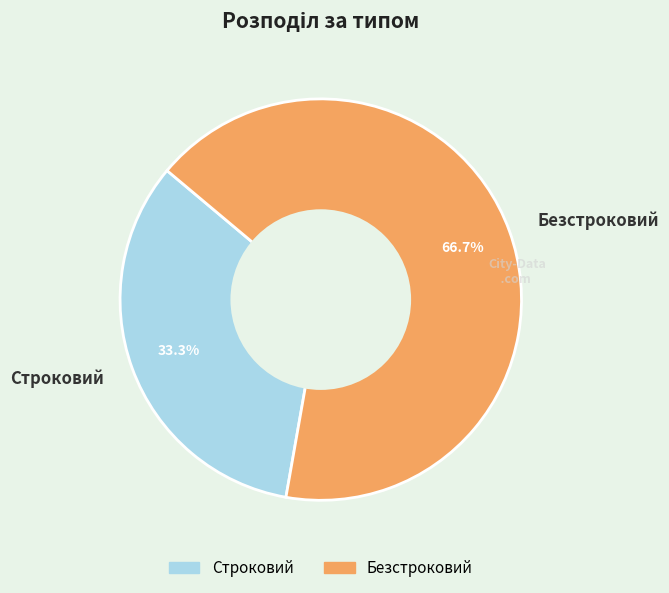

Which category has the smallest portion of the pie?

Строковий